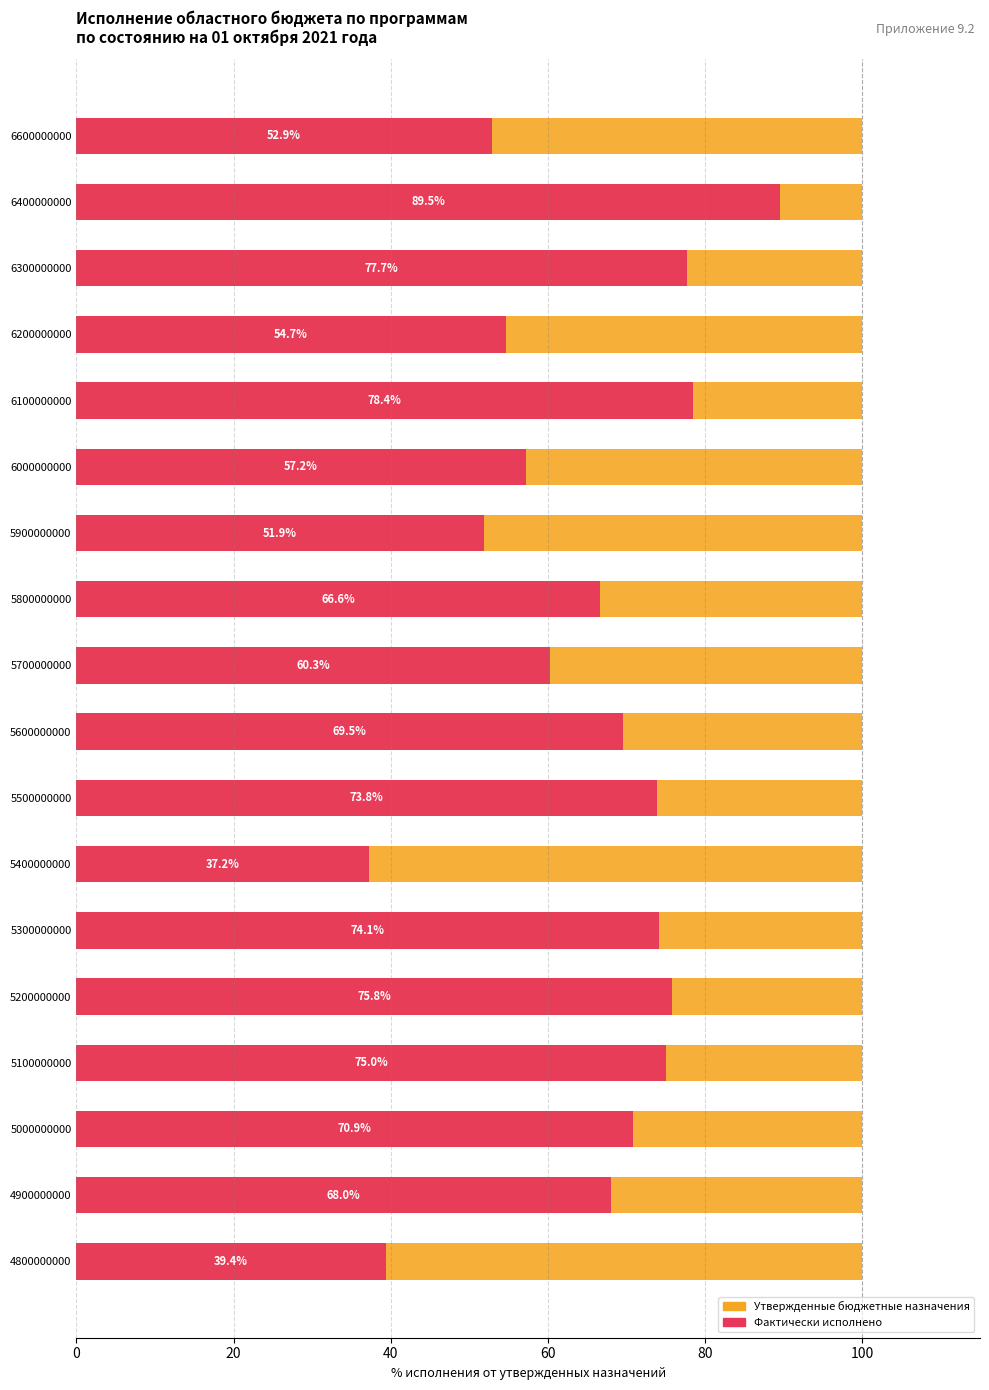

What is the difference between the Фактически исполнено values at 6300000000 and 6400000000?

11.8